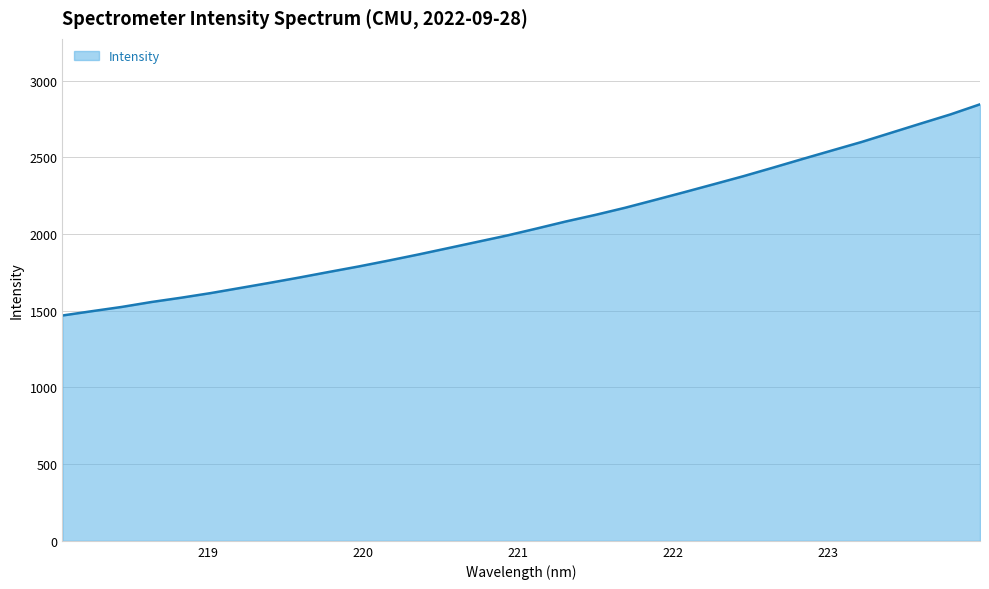

How many lines are shown in the chart?

1